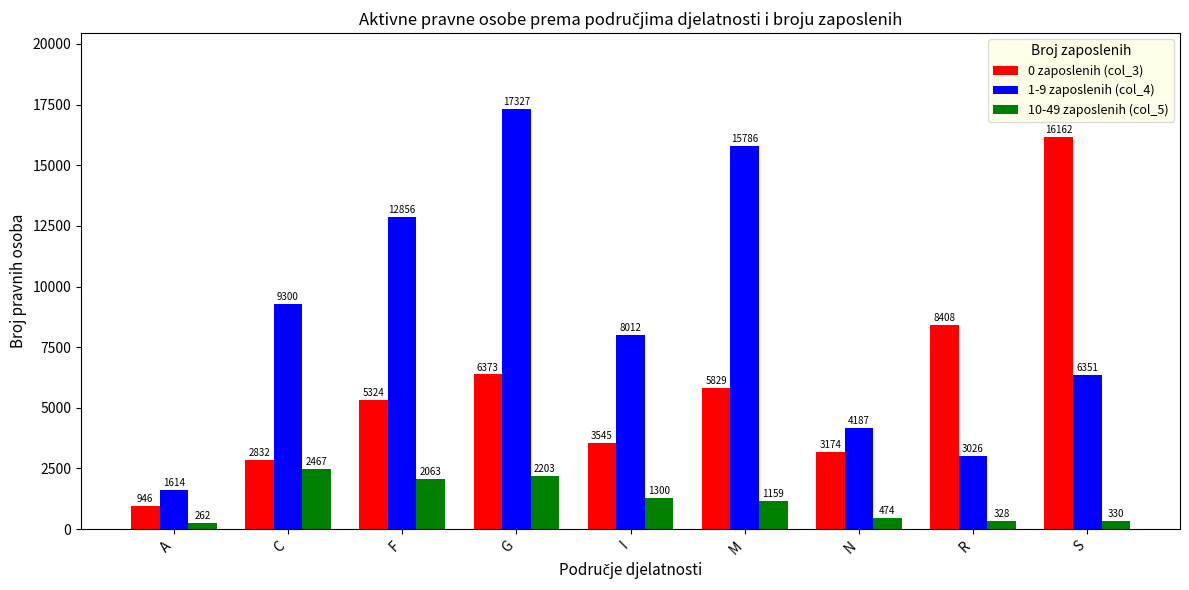

How many series are shown in this chart?

3